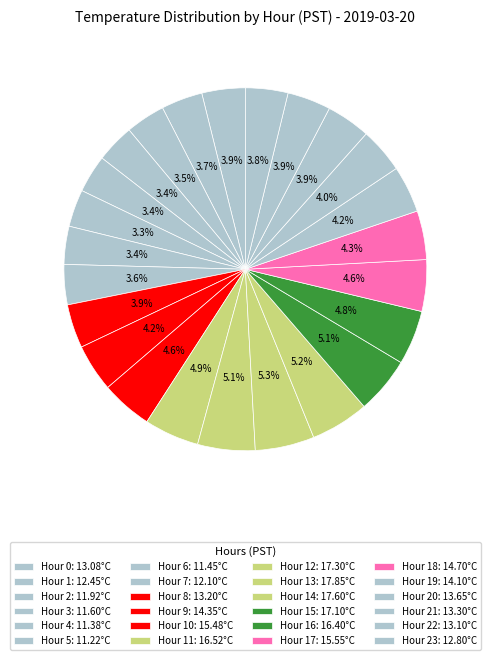

Count the number of slices in the pie.

24